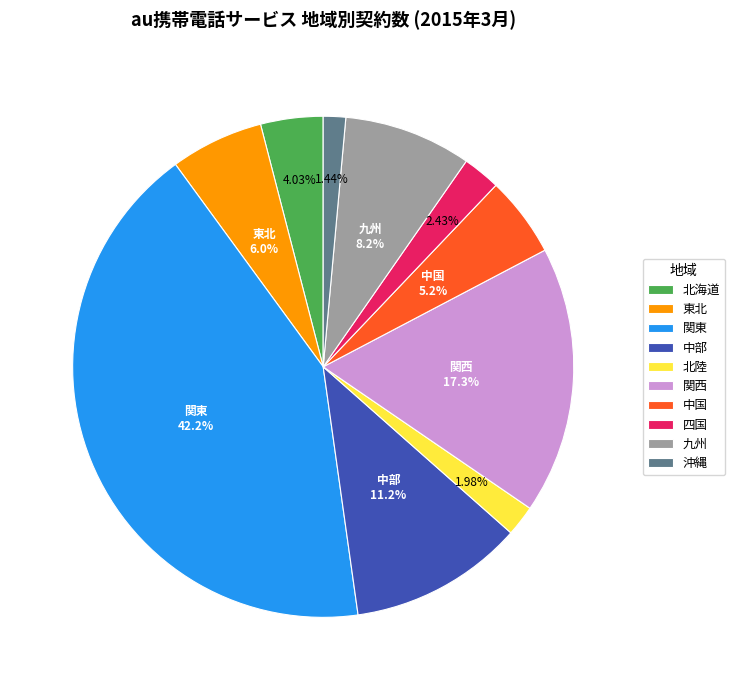

True or false: 中国 accounts for 5% of the total.

True